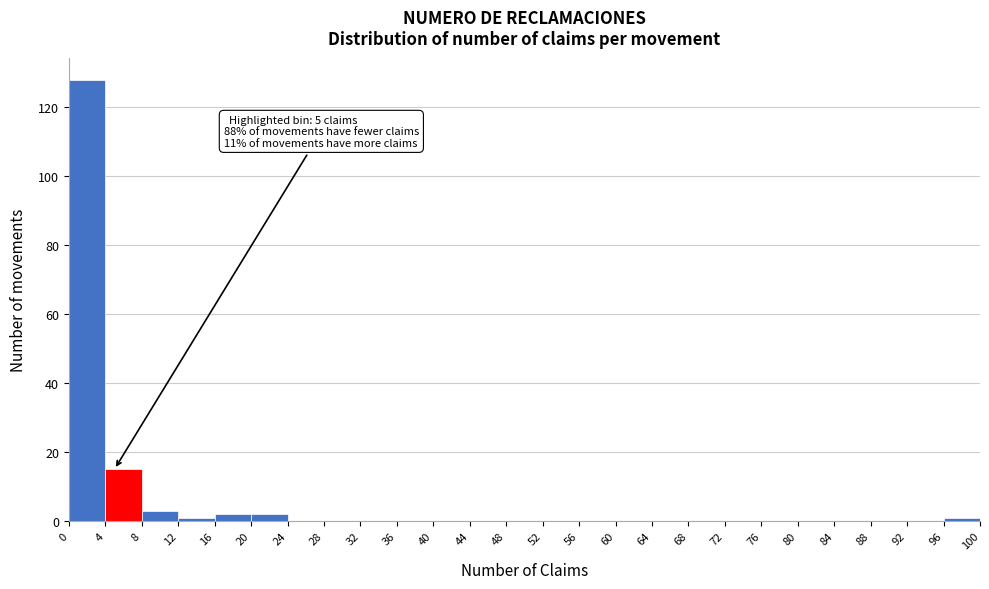

Which range on the x-axis has the tallest bar?

0 to 4